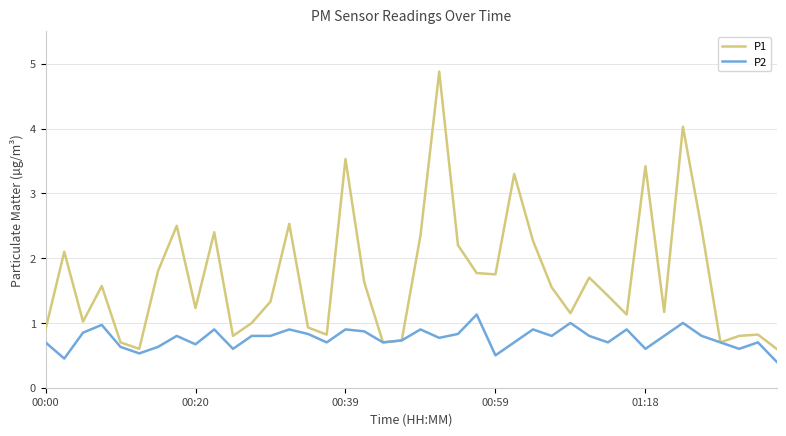

List the series in order of their peak value, lowest first.

P2, P1